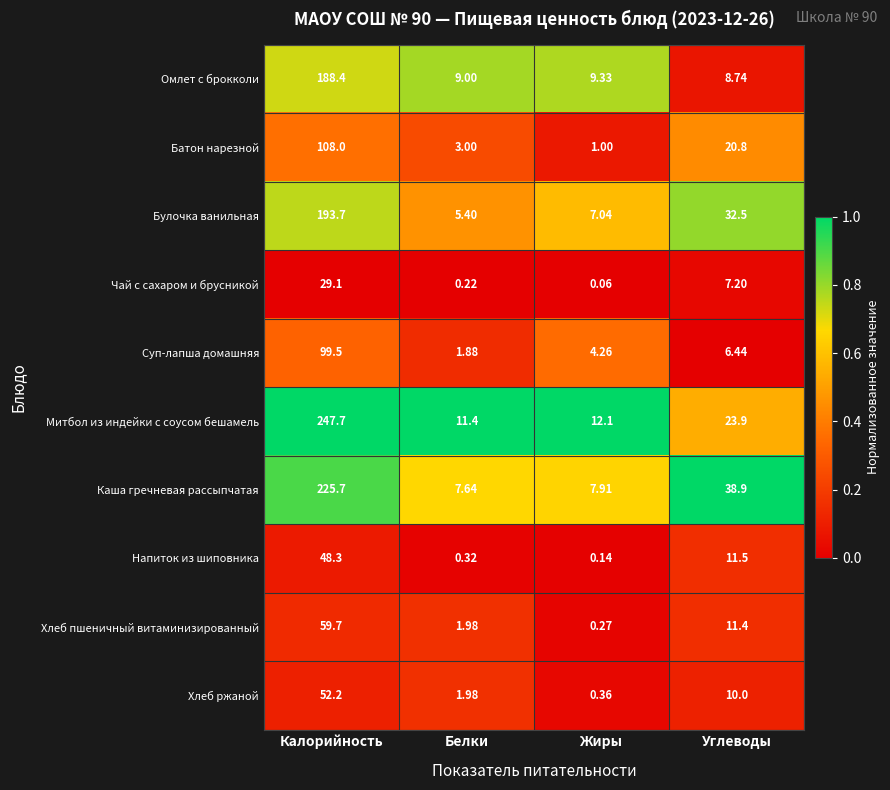

At which label is Хлеб ржаной closest to 26?

Углеводы